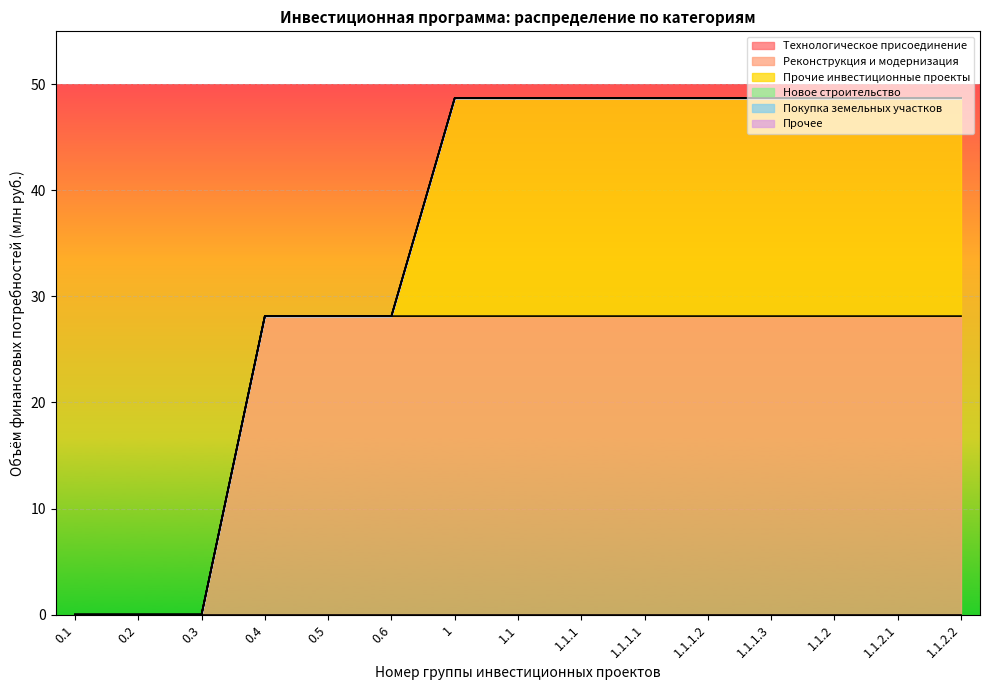

What is the average value of the Прочие инвестиционные проекты series?

12.3